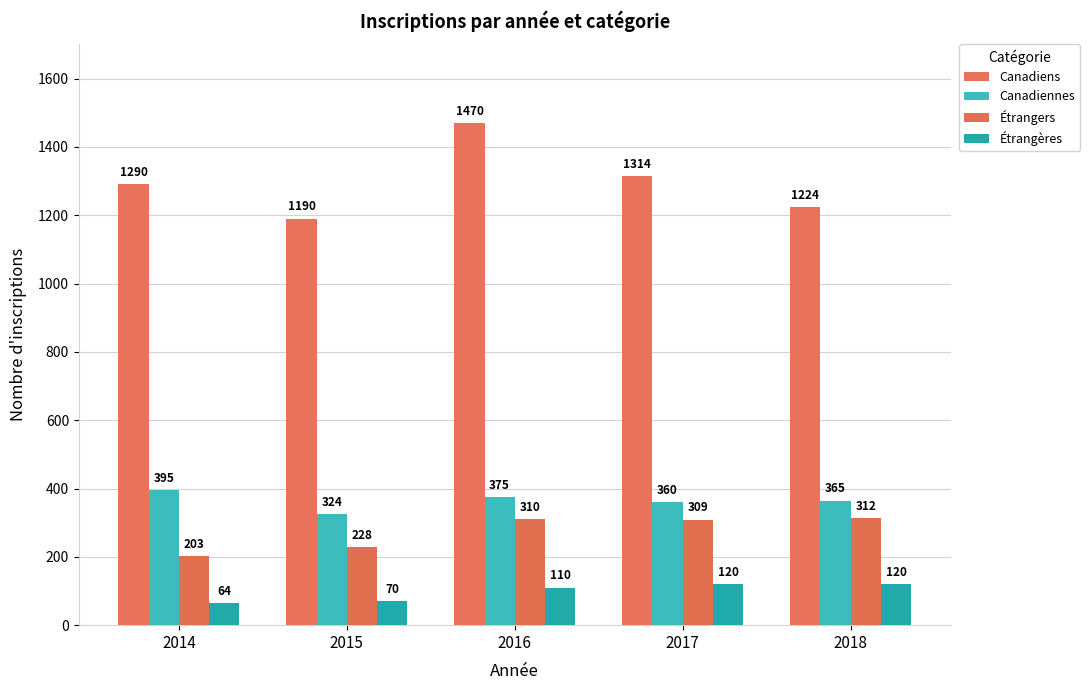

What is the spread (max minus min) of values at 2018?

1104.9